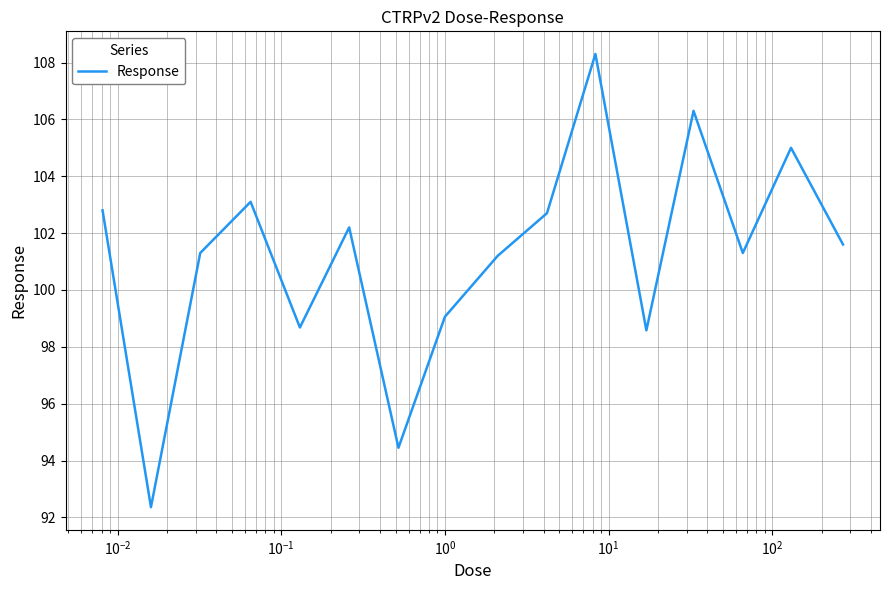

Is this an area chart (filled region under the line)?

No